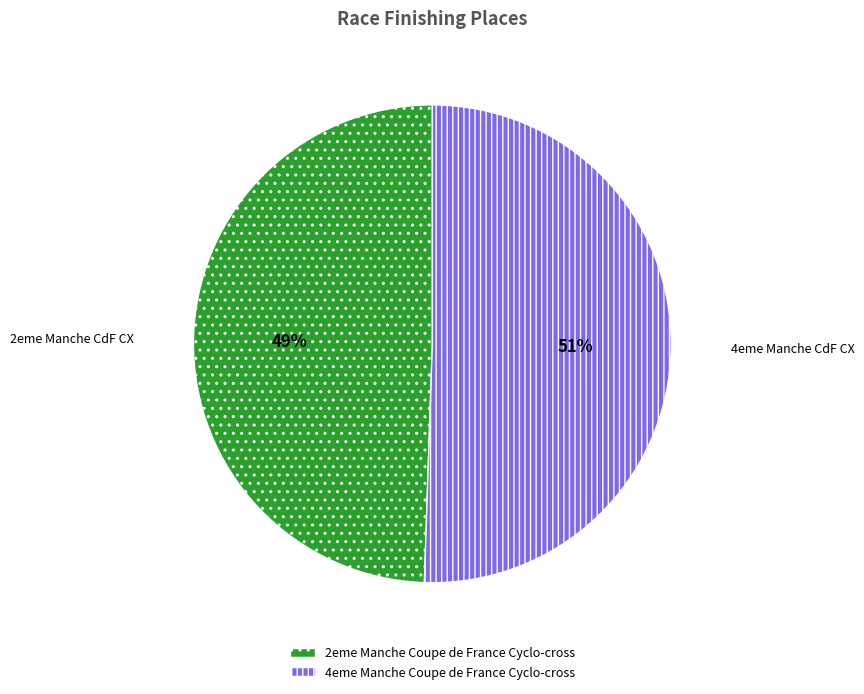

How many segments does this pie chart have?

2